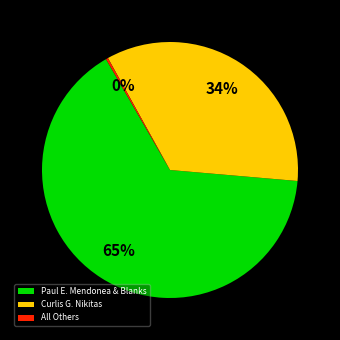

True or false: Curlis G. Nikitas accounts for 34% of the total.

True